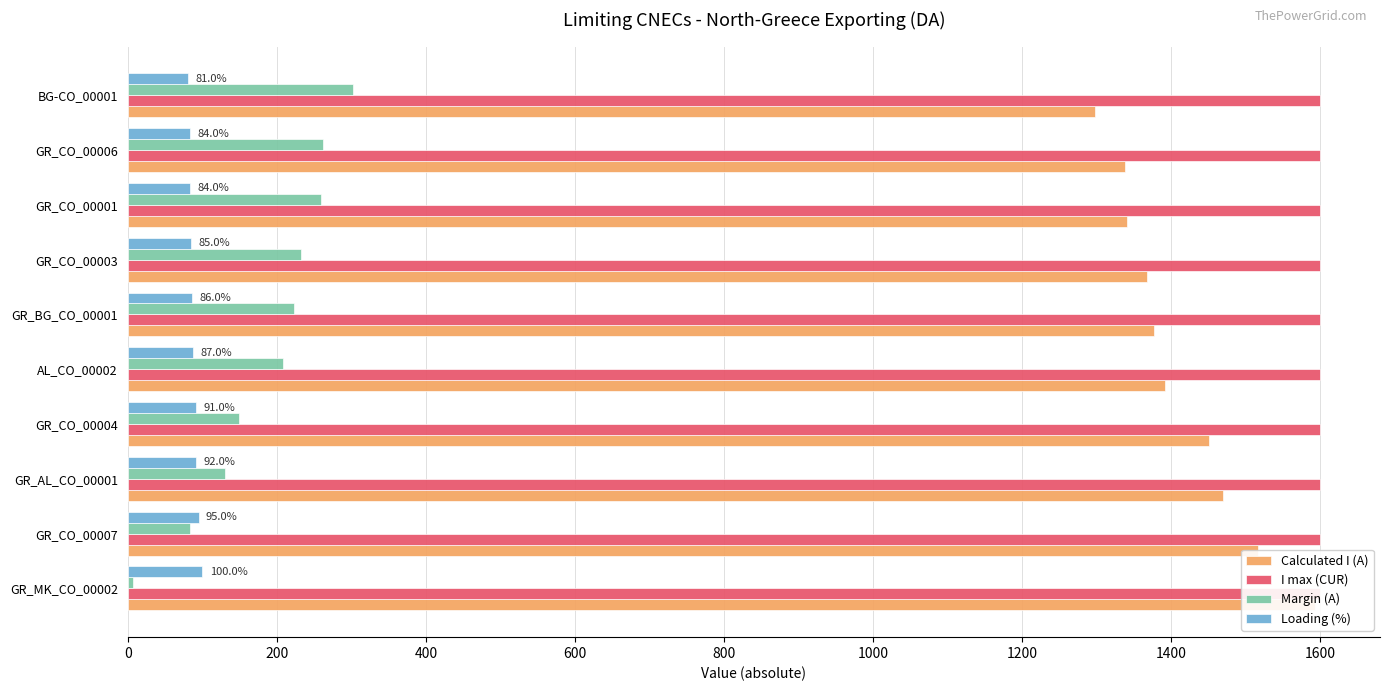

Reading right to left, list all the values displayed in this chart.

Calculated I (A): 1298.0	1338.0	1341.0	1367.0	1377.0	1392.0	1451.0	1470.0	1517.0	1593.0
I max (CUR): 0.2	0.2	0.2	0.2	0.2	0.2	0.2	0.2	0.2	0.2
Margin (A): 302.0	262.0	259.0	233.0	223.0	208.0	149.0	130.0	83.0	7.0
Loading (%): 81.0	84.0	84.0	85.0	86.0	87.0	91.0	92.0	95.0	100.0